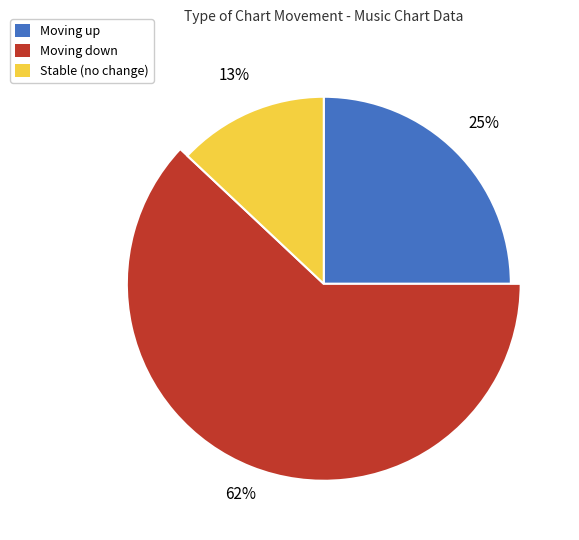

To the nearest percent, what is the combined percentage of up and down?

87%